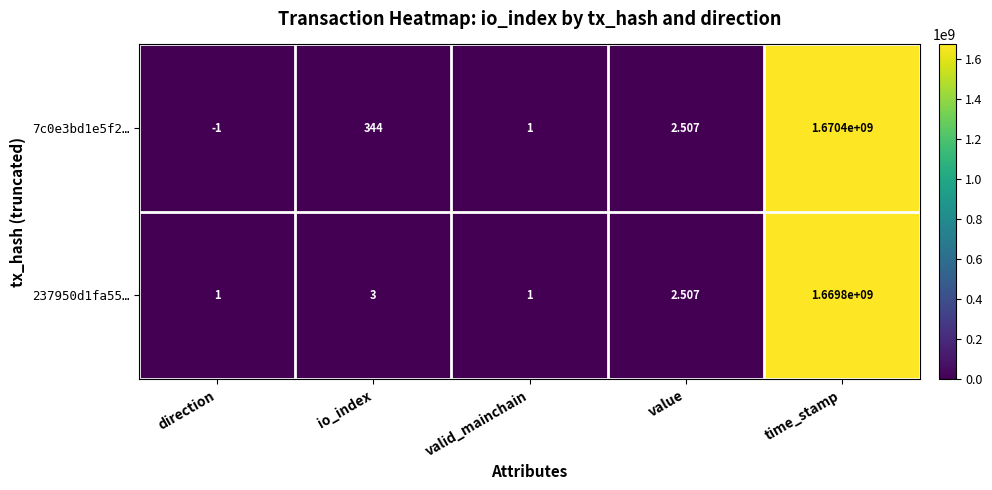

Rank the series by their average value, from highest to lowest.

7c0e3bd1e5f2…, 237950d1fa55…